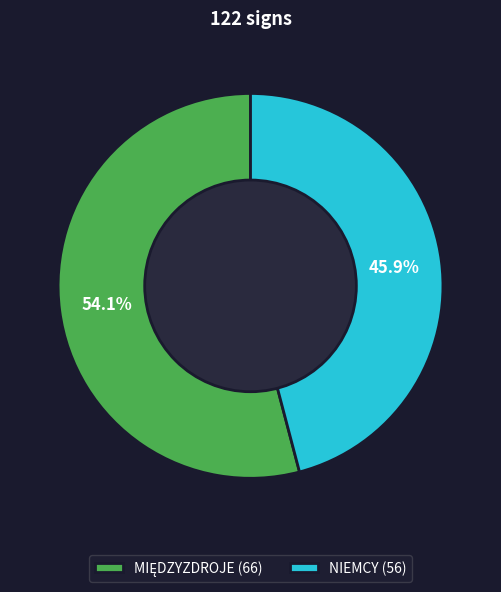

Is NIEMCY (56) the majority of the pie?

No